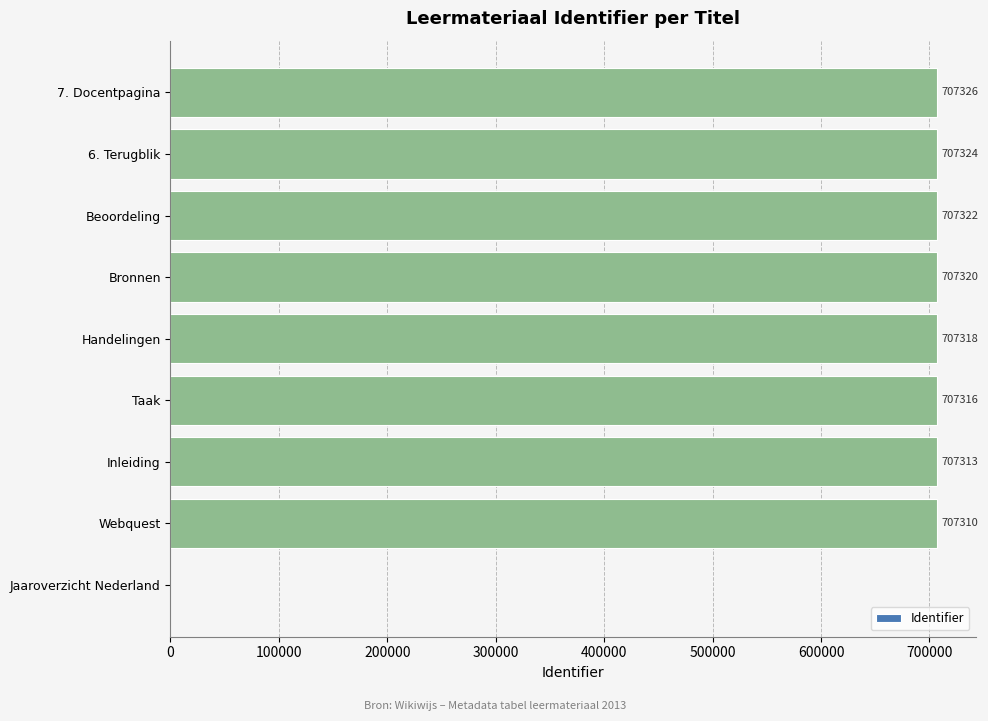

Approximately how many times larger is the value at Bronnen compared to 6. Terugblik?

1.0